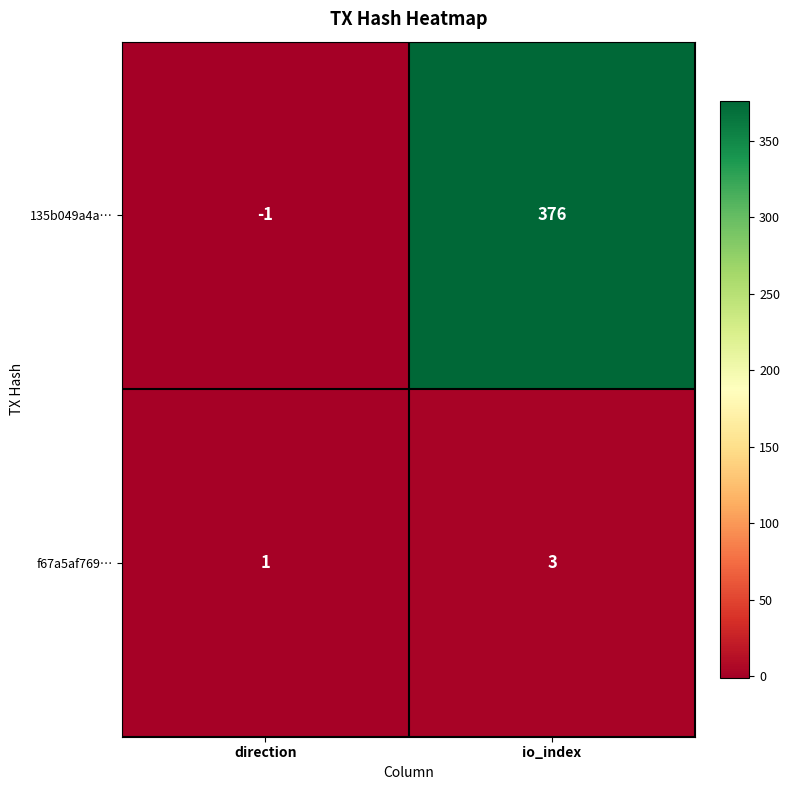

Between direction and io_index, which series saw the biggest shift?

135b049a4a…